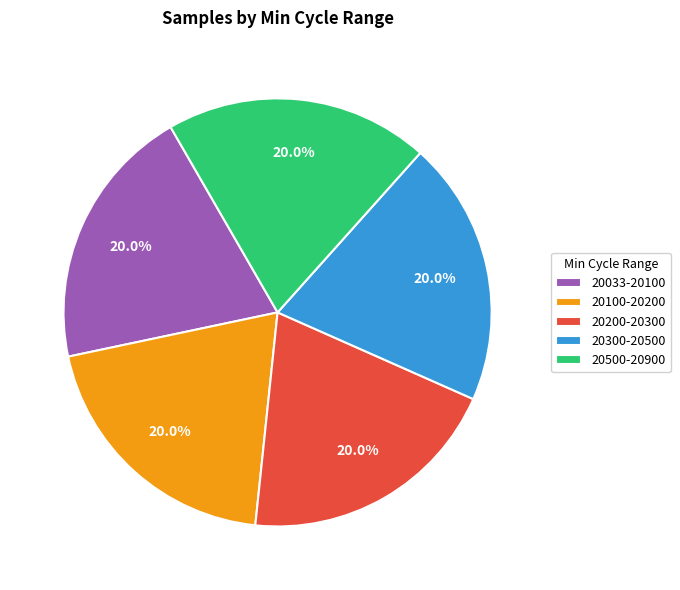

What percentage do 20500-20900 and 20300-20500 together represent?

40.0%